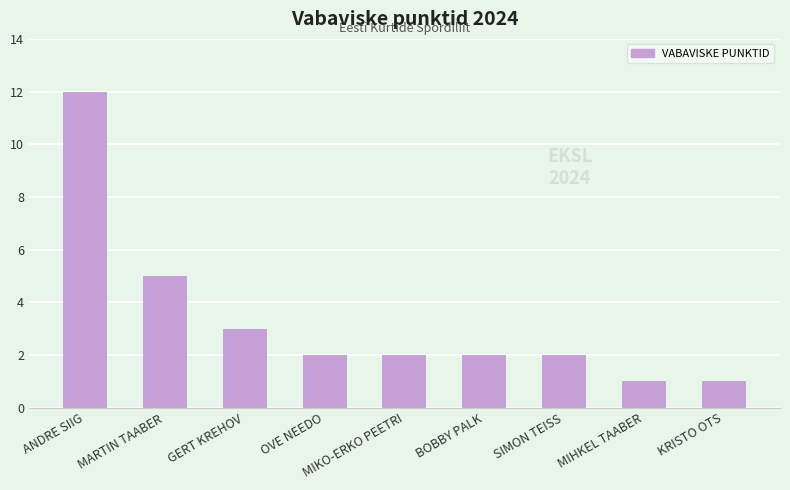

Reading right to left, transcribe all the data shown in this chart.

1	1	2	2	2	2	3	5	12